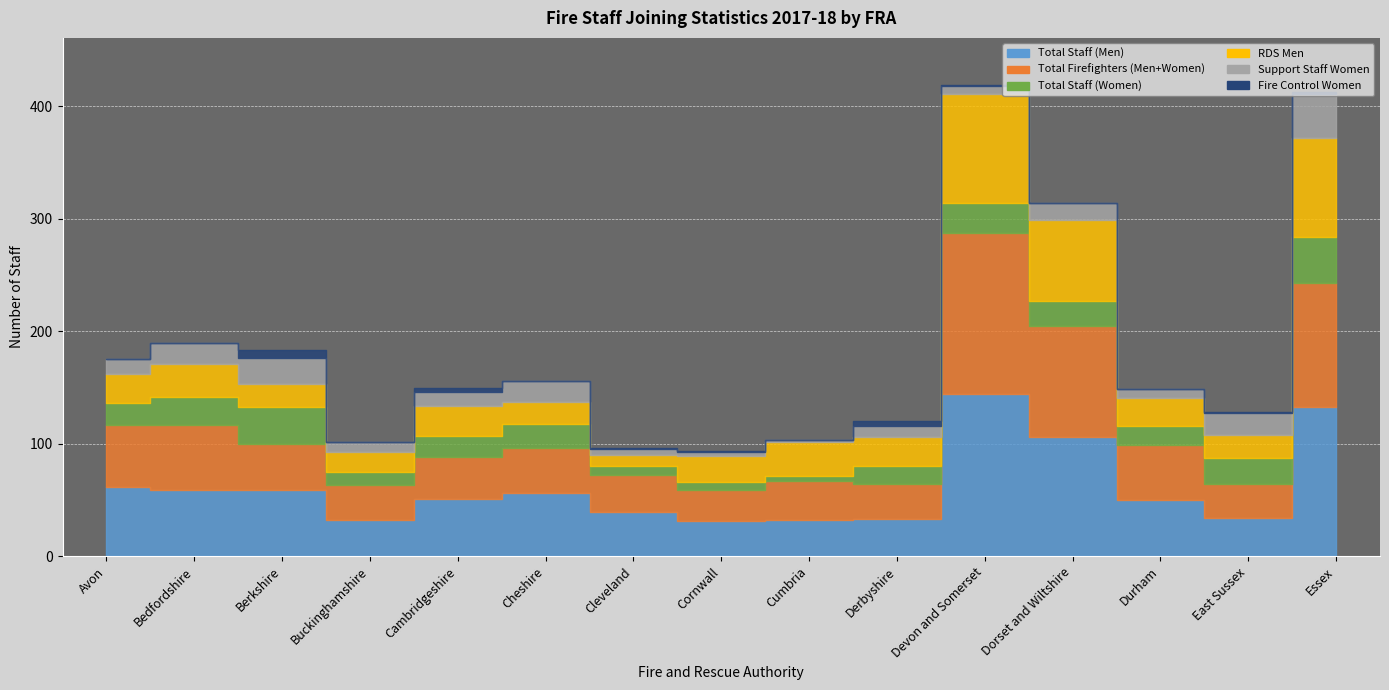

What is the sum of the Support Staff Women values at Essex and Cheshire?

58